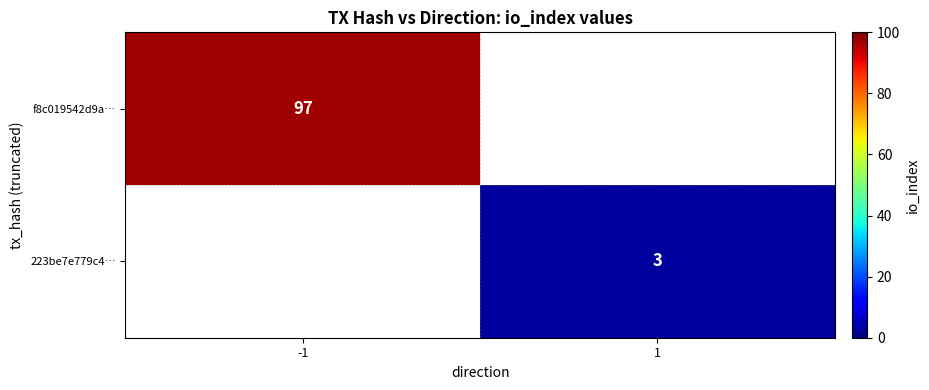

The f8c019542d9a… series shows 39 at -1. True or false?

False